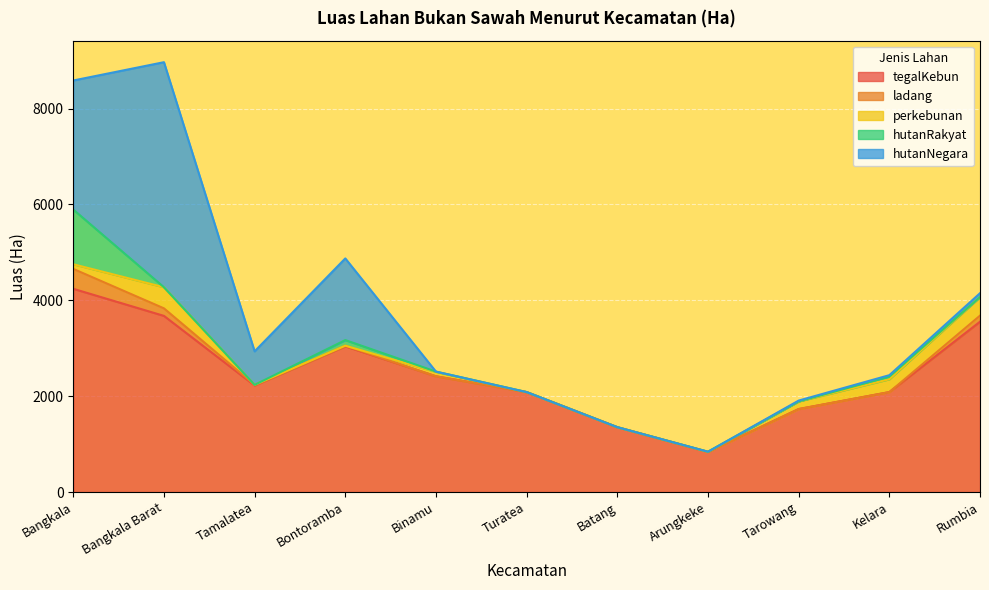

What are all the series names shown in the legend?

tegalKebun, ladang, perkebunan, hutanRakyat, hutanNegara